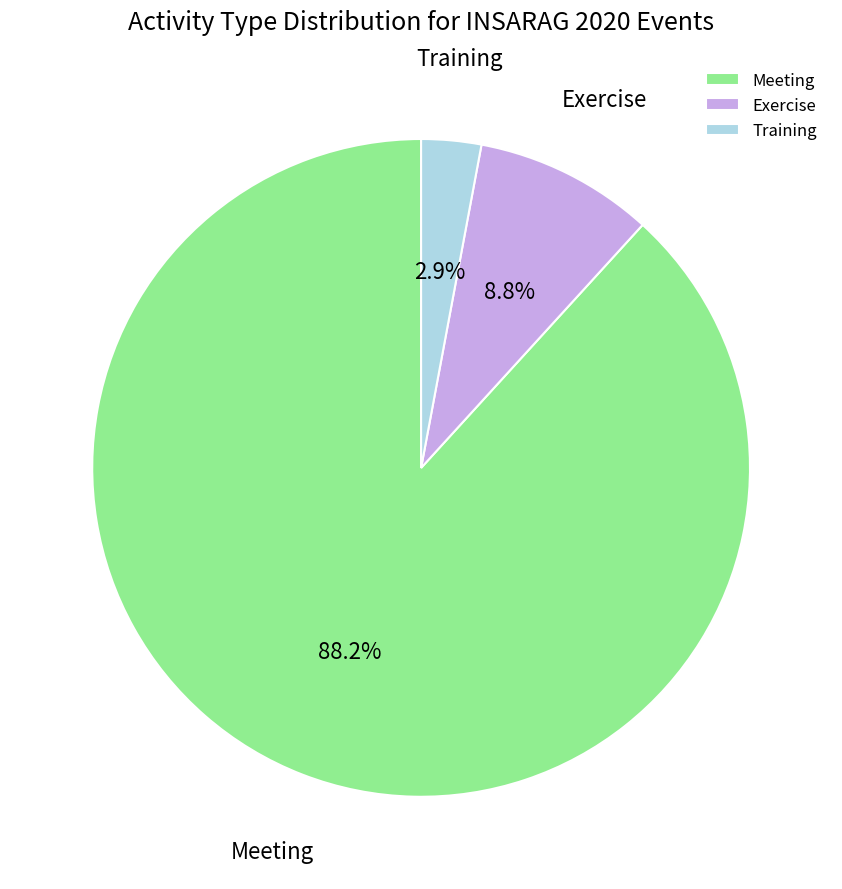

Count the number of slices in the pie.

3